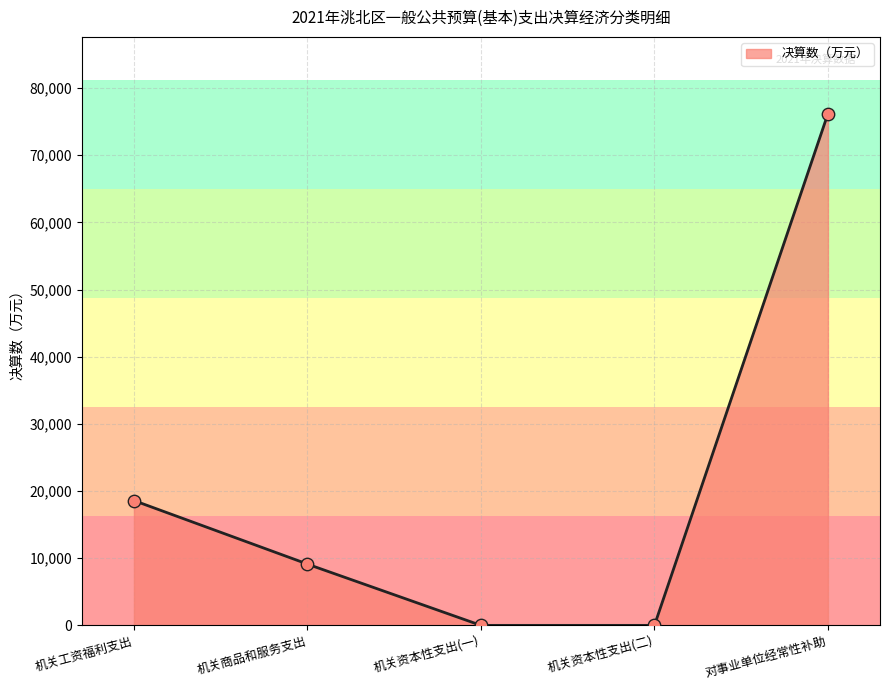

What is the change in value from 机关工资福利支出 to 机关资本性支出(二)?

-18582